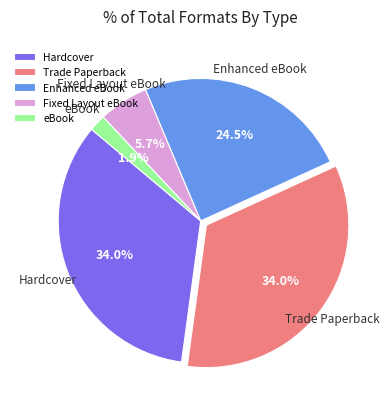

To the nearest percent, what percentage of the pie is Hardcover?

34%